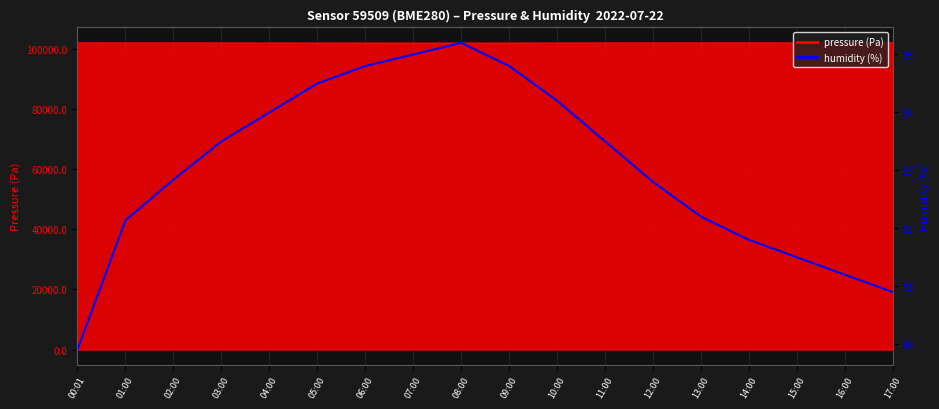

The chart shows a value of 84.2 at 10:00. True or false?

True